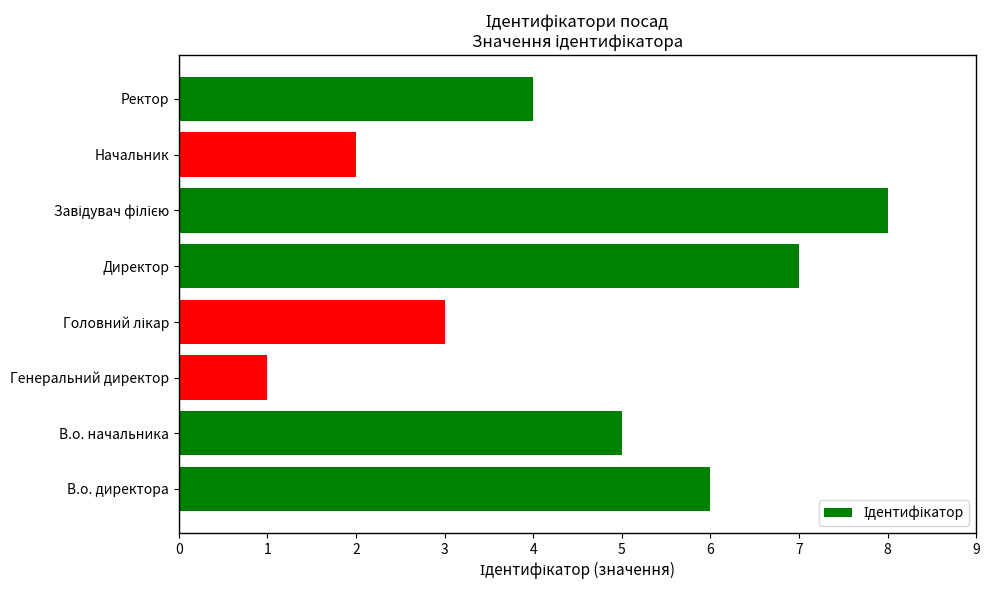

What is the sum of all values?

36